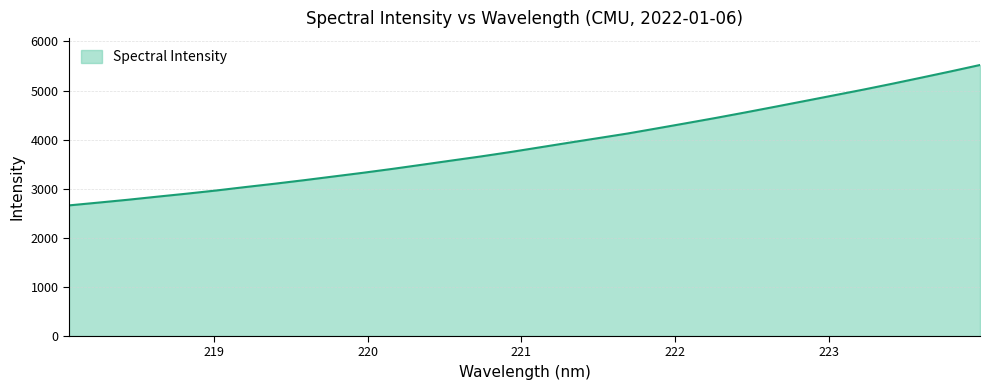

What is the maximum value shown in the chart?

5521.3